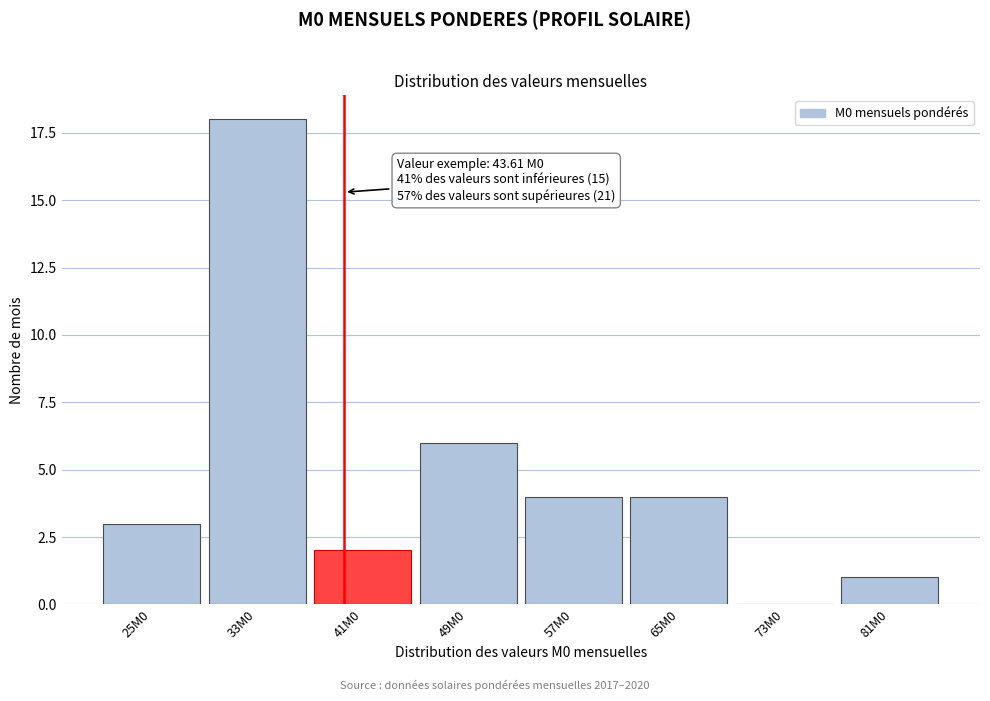

Reading right to left, what are all the values shown in this chart?

81M0=1	73M0=0	65M0=4	57M0=4	49M0=6	41M0=2	33M0=18	25M0=3